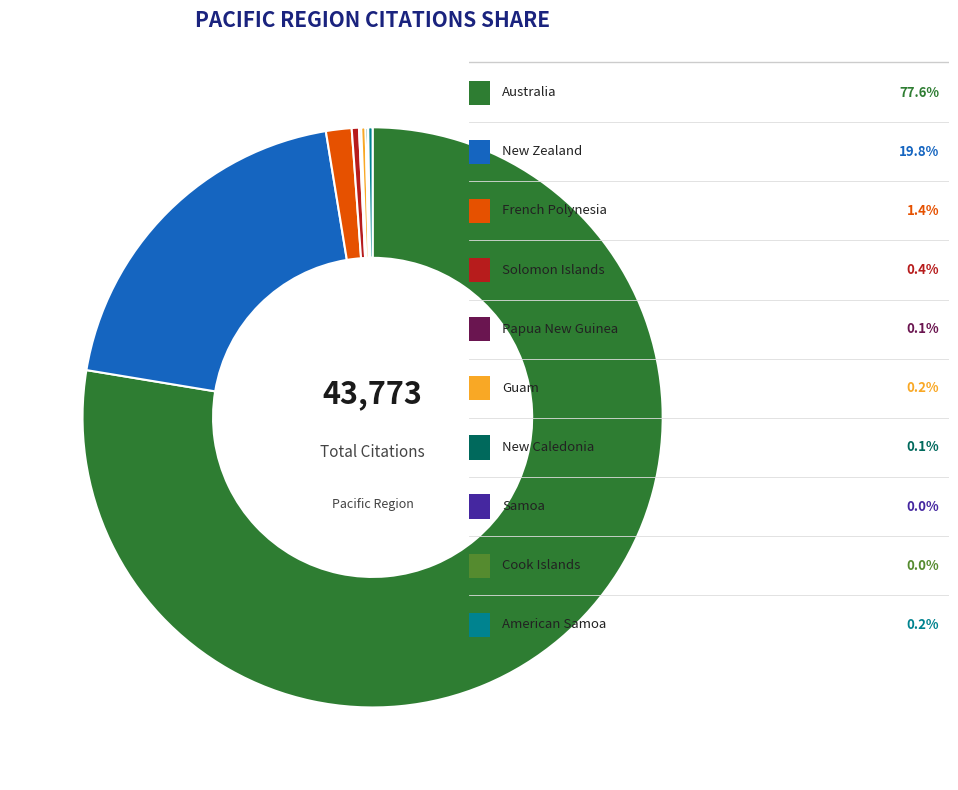

Does any single category account for the majority?

Yes